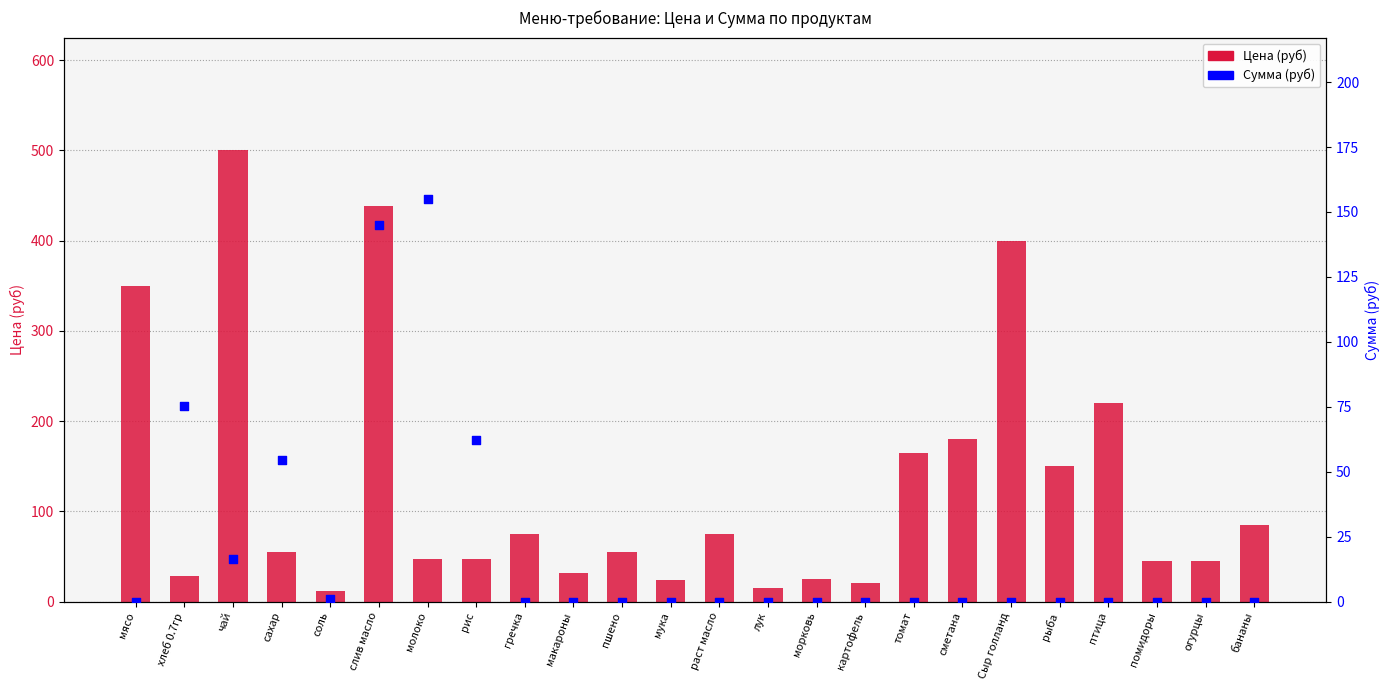

Which series has the widest spread of Y values?

Цена (руб)